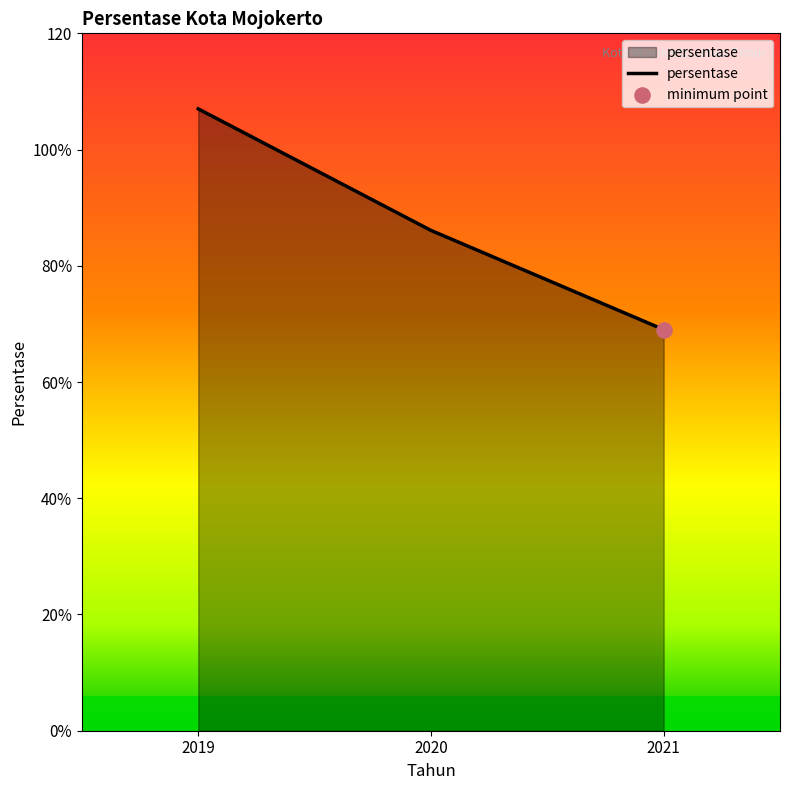

What is the change in value from 2019 to 2021?

-38.0